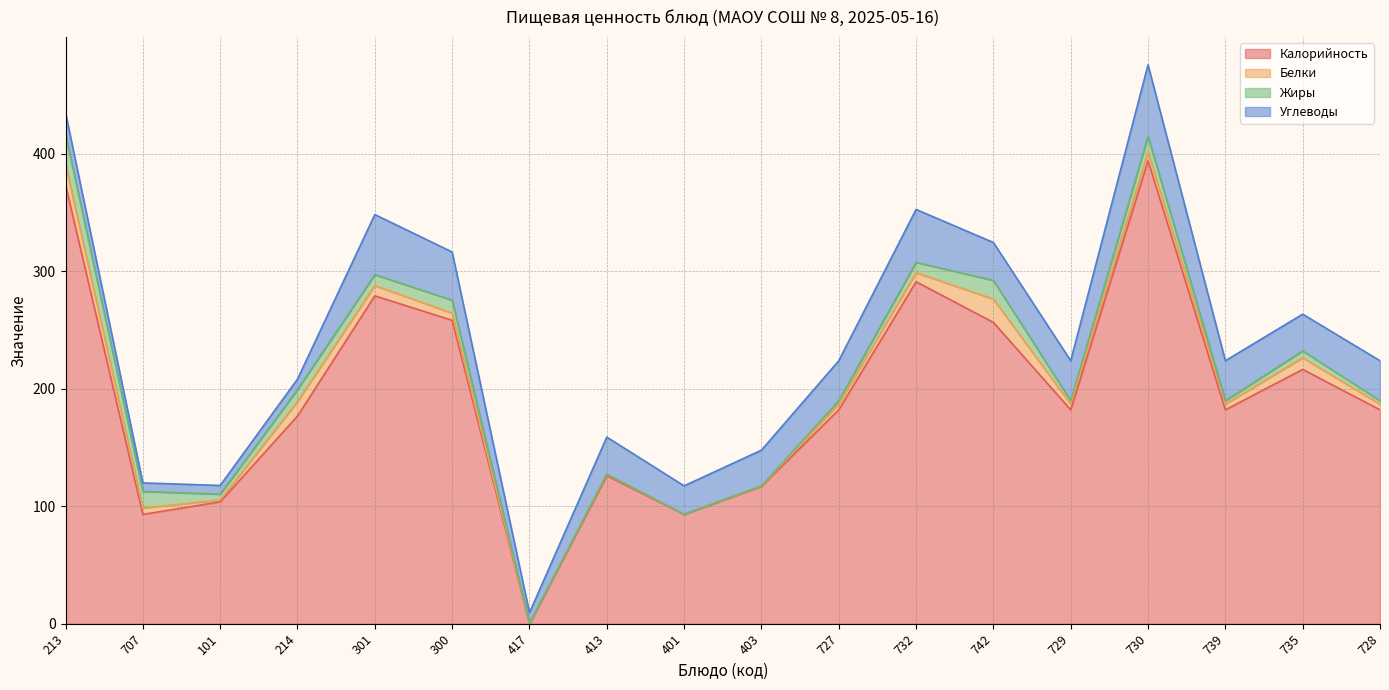

Is the value of Жиры at 730 greater than the value of Калорийность at 729?

No